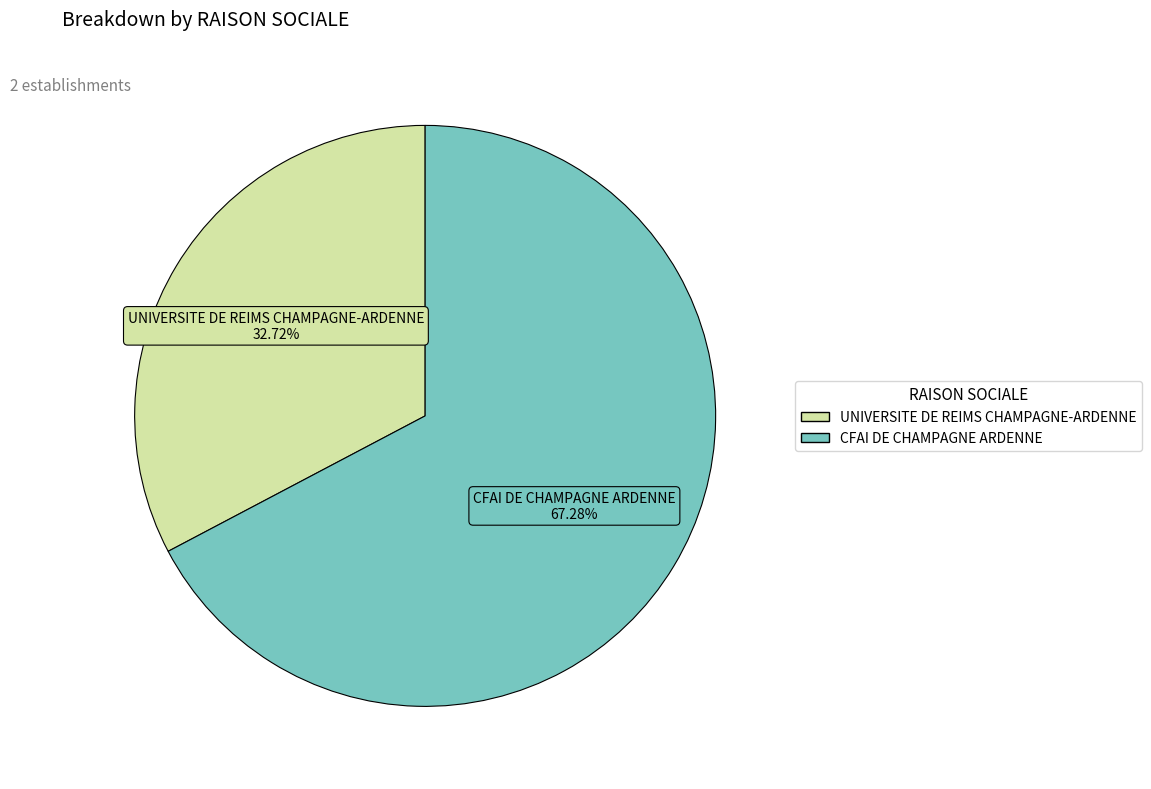

Rank the categories by value from lowest to highest.

UNIVERSITE DE REIMS CHAMPAGNE-ARDENNE, CFAI DE CHAMPAGNE ARDENNE